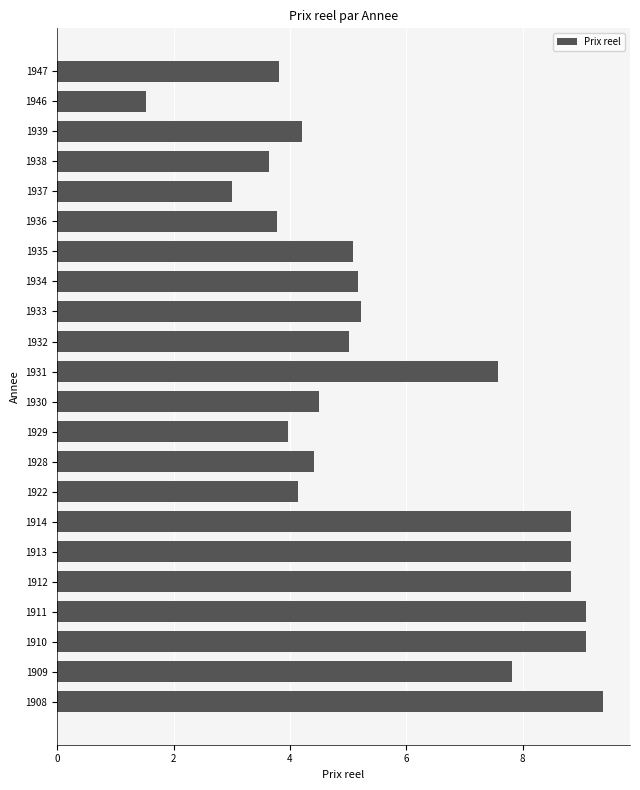

What is the change in value from 1912 to 1934?

-3.7